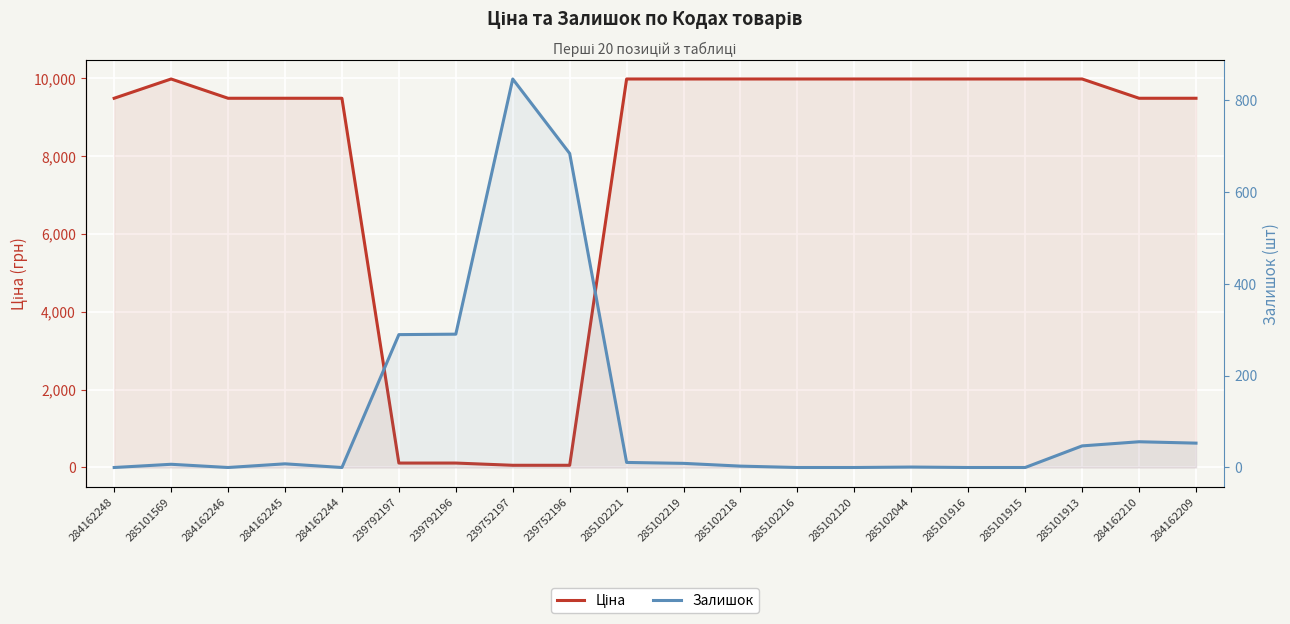

Reading left to right, extract all data points from this chart.

Ціна: 9480.1	9975.0	9480.1	9480.1	9480.1	114.1	114.1	57.0	57.0	9975.0	9975.0	9975.0	9975.0	9975.0	9975.0	9975.0	9975.0	9975.0	9480.1	9480.1
Залишок: 0.0	7.0	0.0	8.0	0.0	289.0	290.0	845.0	683.0	11.0	9.0	3.0	0.0	0.0	1.0	0.0	0.0	47.0	56.0	53.0